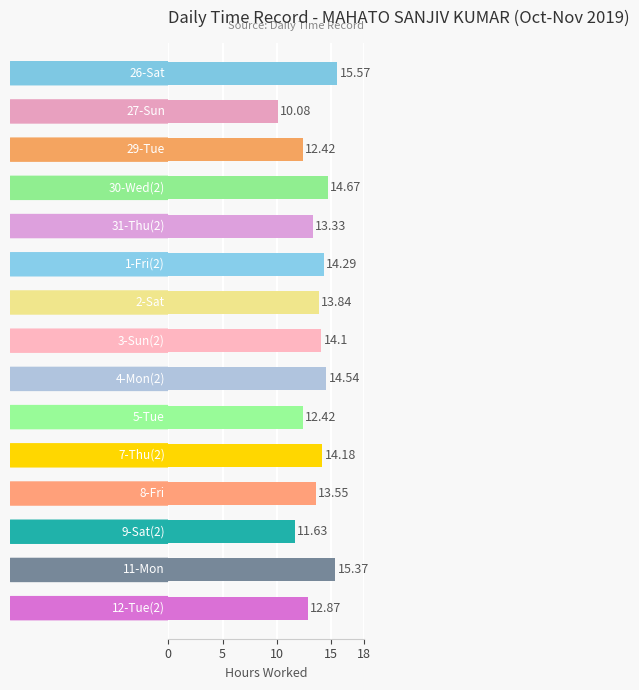

Does the chart contain stacked bars?

No